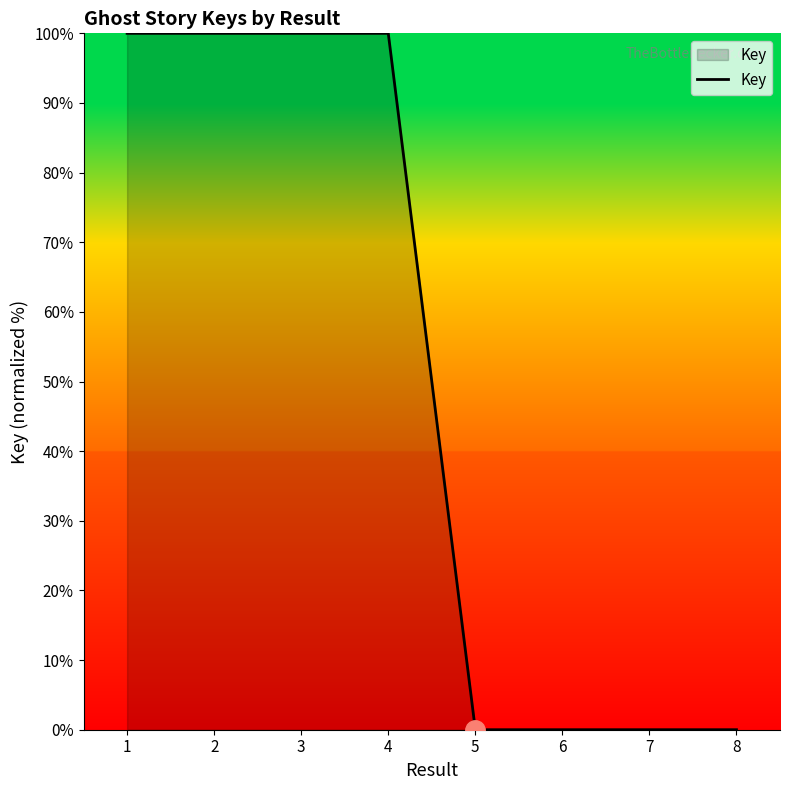

The chart shows a value of 100.0 at 2. True or false?

True